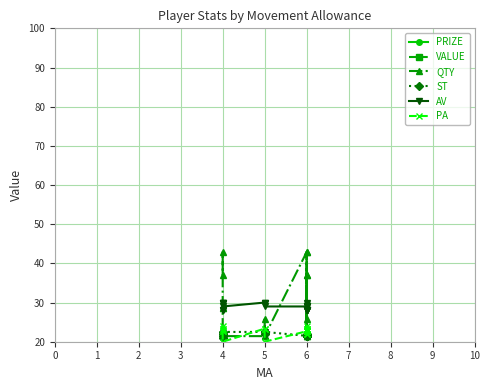

How many interior local valleys does the PA series have?

4